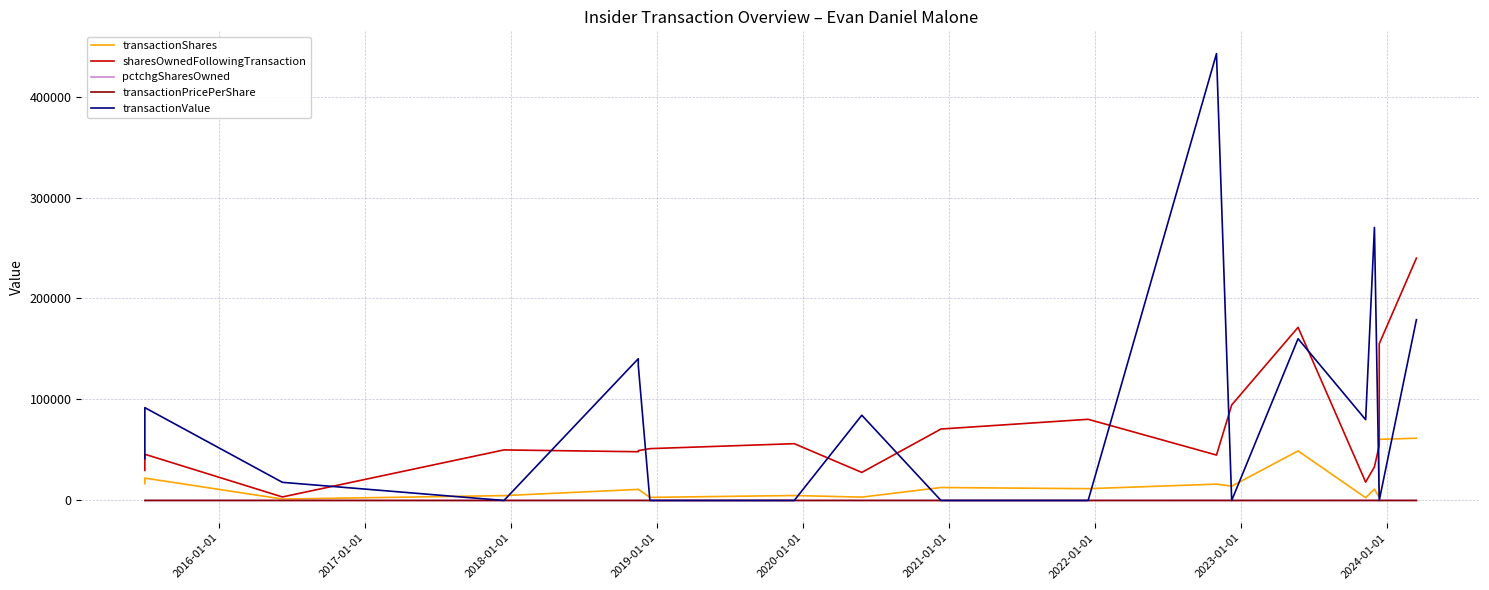

The value of transactionPricePerShare at 17 is 15.3. True or false?

False